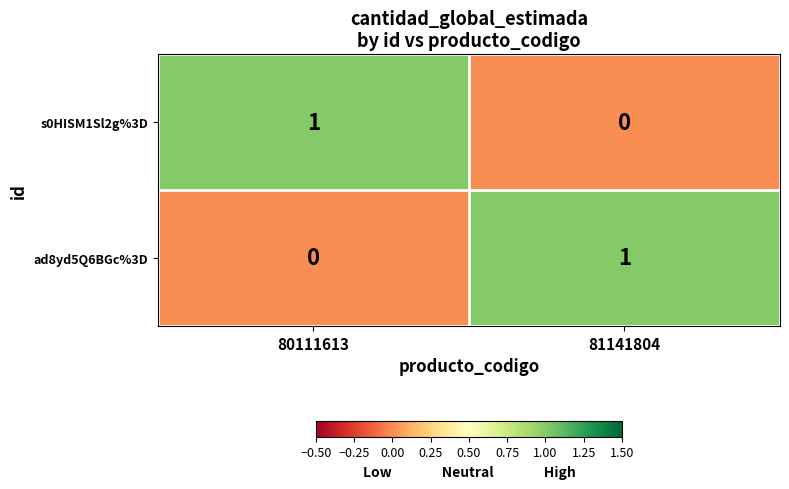

The ad8yd5Q6BGc%3D series shows 2 at 81141804. True or false?

False